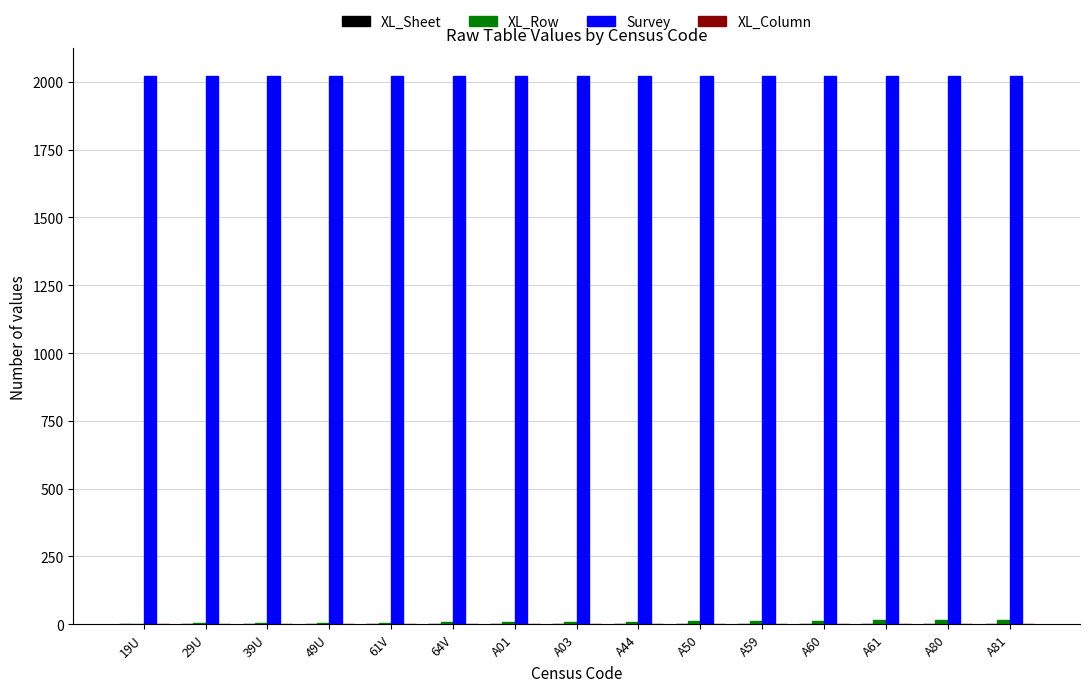

Which series has the largest total across all categories?

Survey